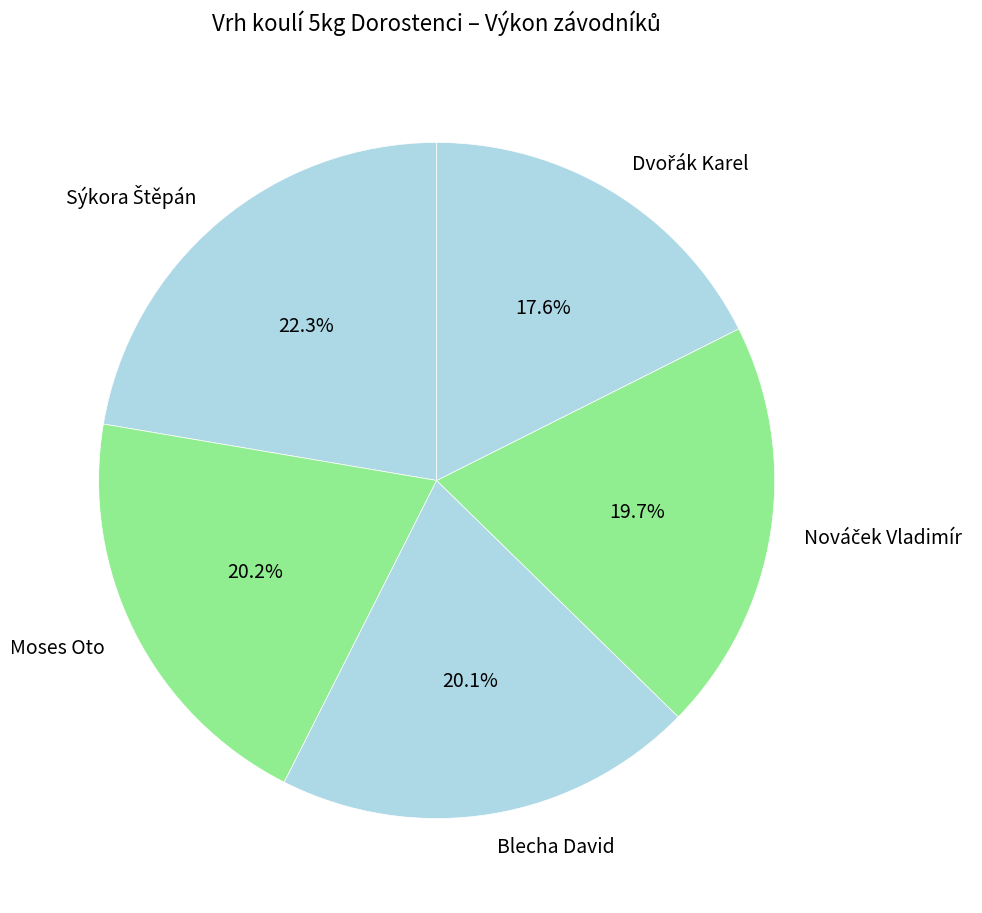

What percentage is the Moses Oto slice, to the nearest percent?

20%